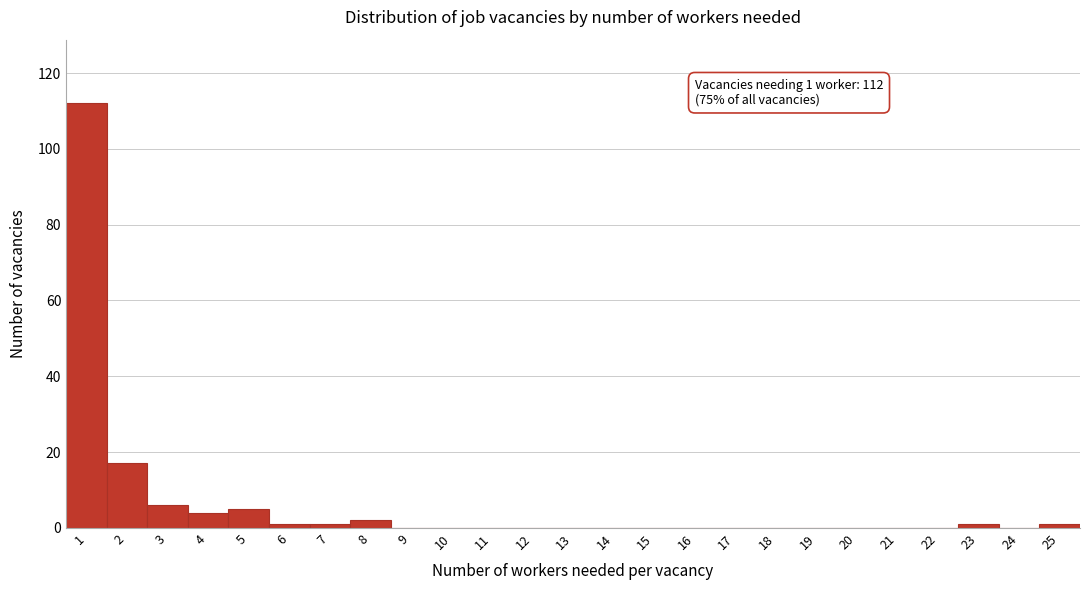

Which range on the x-axis has the tallest bar?

0.5 to 1.5